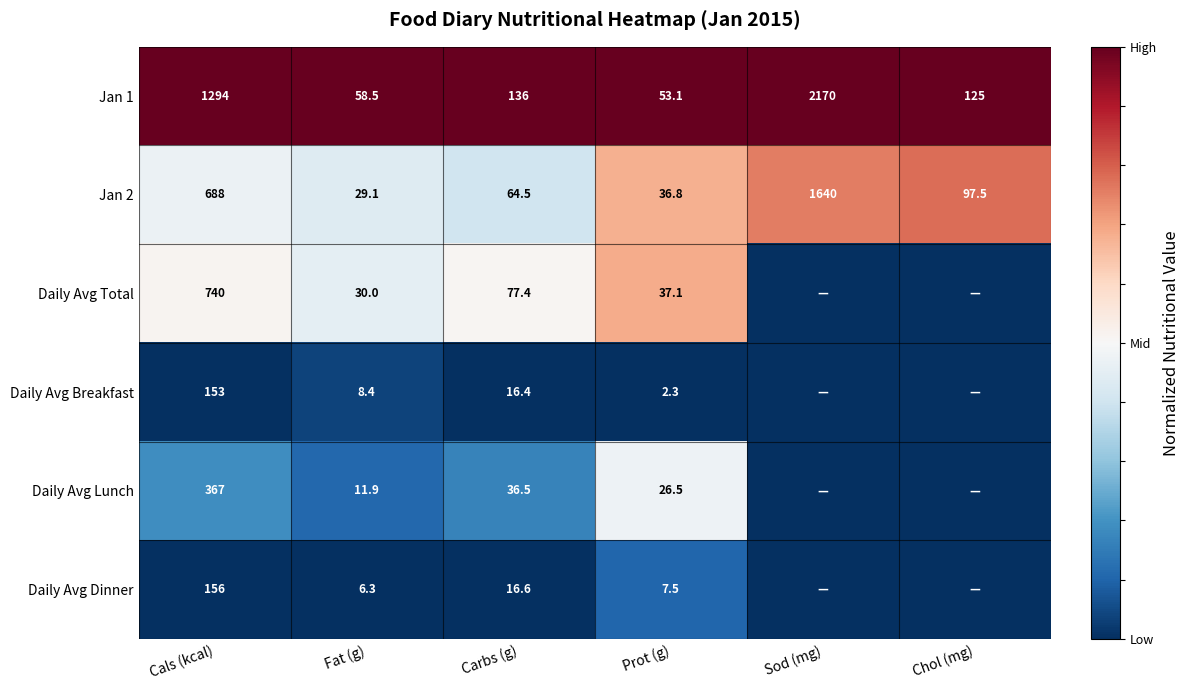

The Daily Avg Lunch series shows 26.5 at Prot (g). True or false?

True